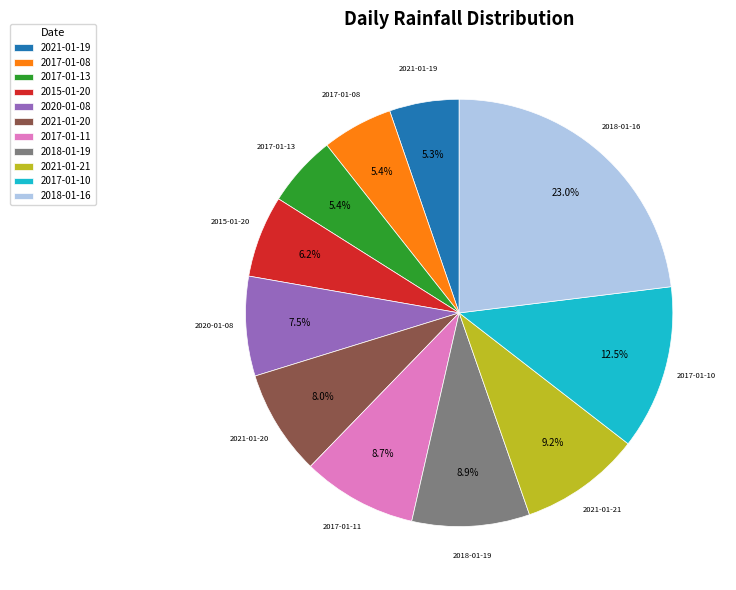

Is the sum of 2021-01-20 and 2018-01-16 greater than half?

No